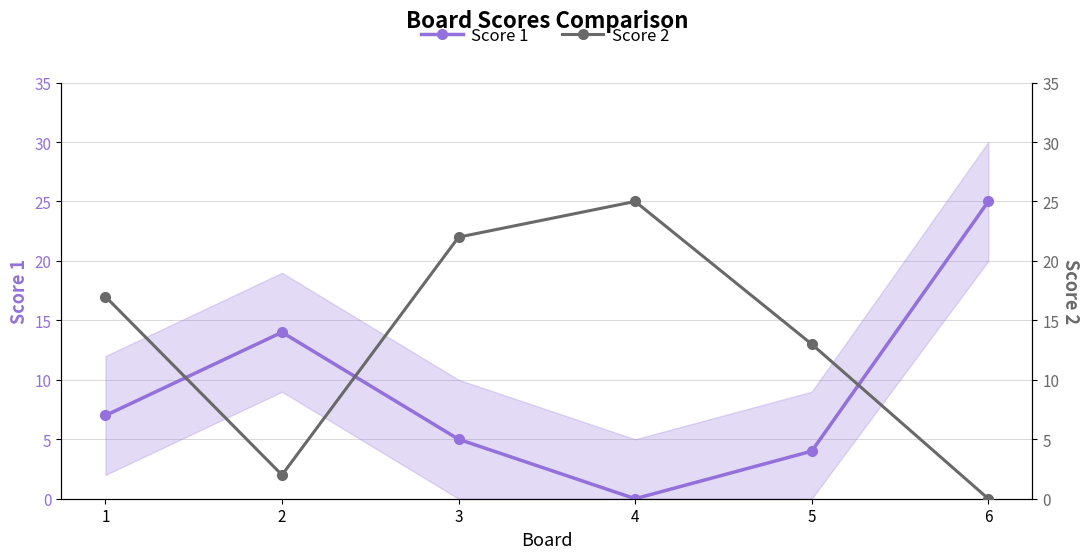

What is the difference between the maximum and minimum values in the Score 2 series?

25